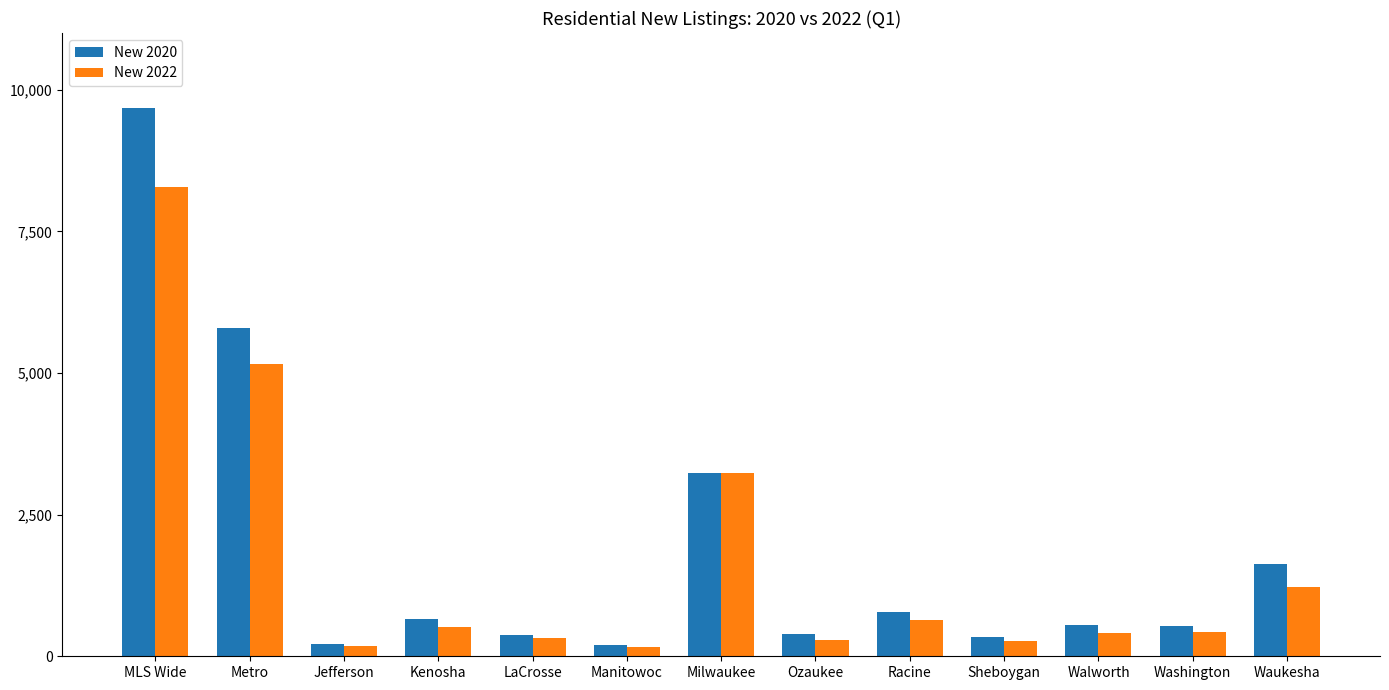

How many groups of bars are there?

13